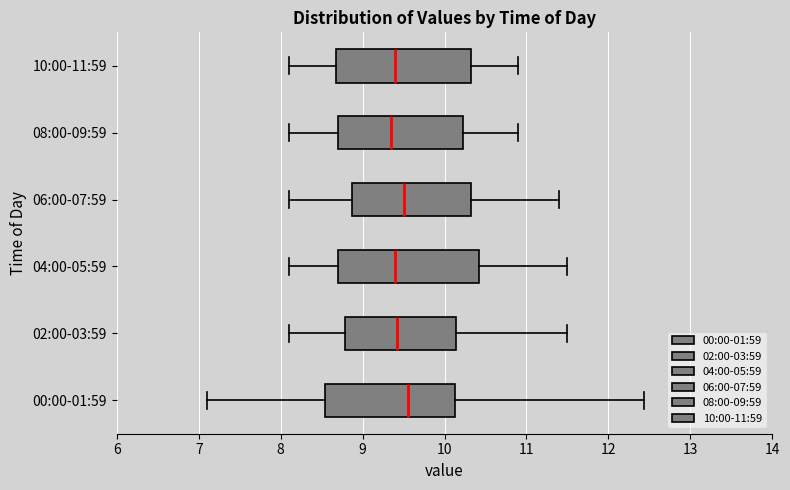

Where does the right whisker of the box for 06:00-07:59 end on the x-axis? The values are not printed on the chart, so give them approximately, as read against the axis.

11.4